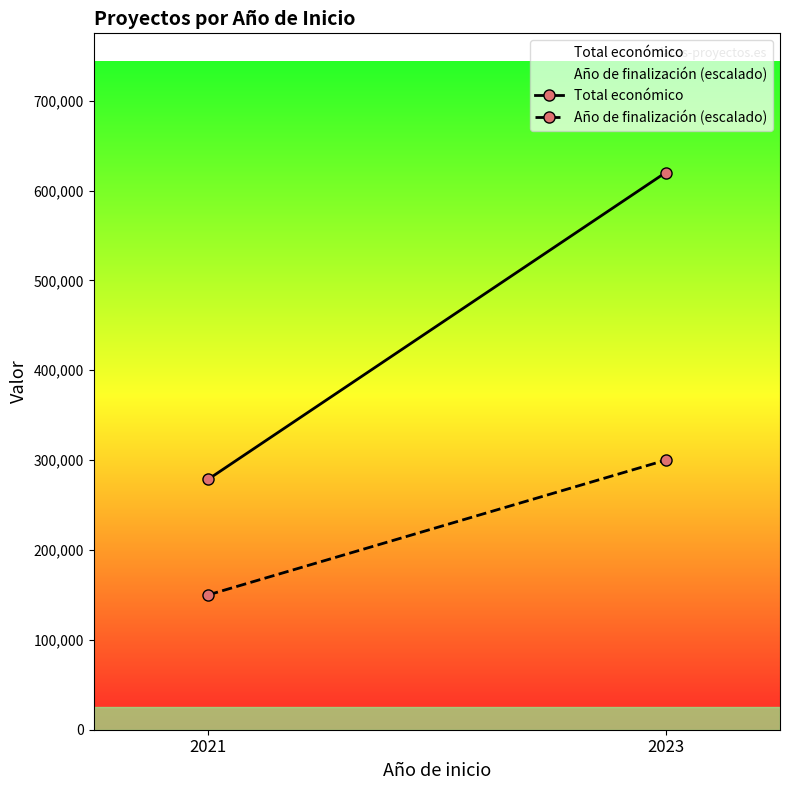

How many data points in Total económico are less than 620000?

1